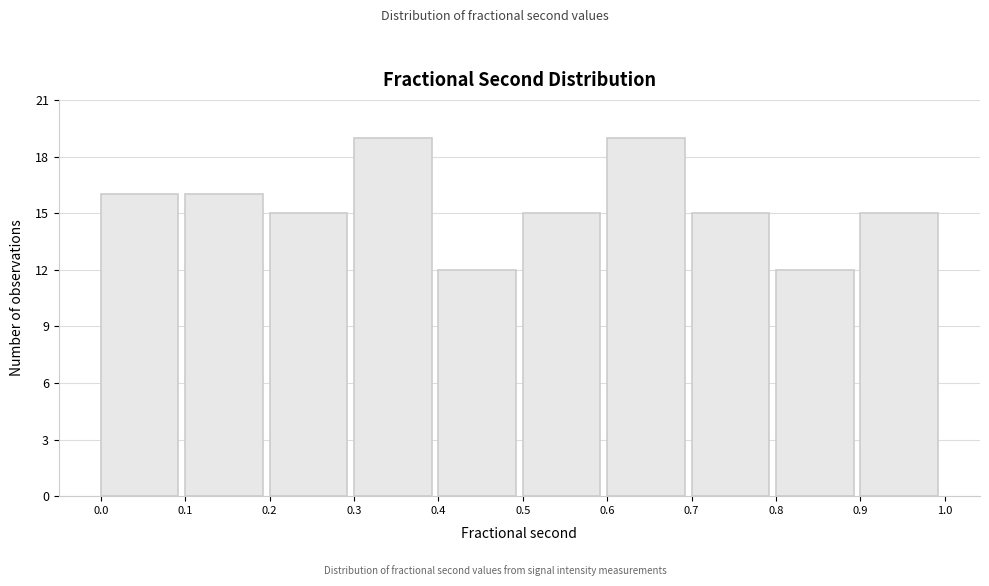

Reading left to right, list every bar in this chart as the range it spans on the x-axis followed by its height. The values are not printed on the chart, so give them approximately, as read against the axis.

0.0 to 0.1: 16
0.1 to 0.2: 16
0.2 to 0.3: 15
0.3 to 0.4: 19
0.4 to 0.5: 12
0.5 to 0.6: 15
0.6 to 0.7: 19
0.7 to 0.8: 15
0.8 to 0.9: 12
0.9 to 1.0: 15